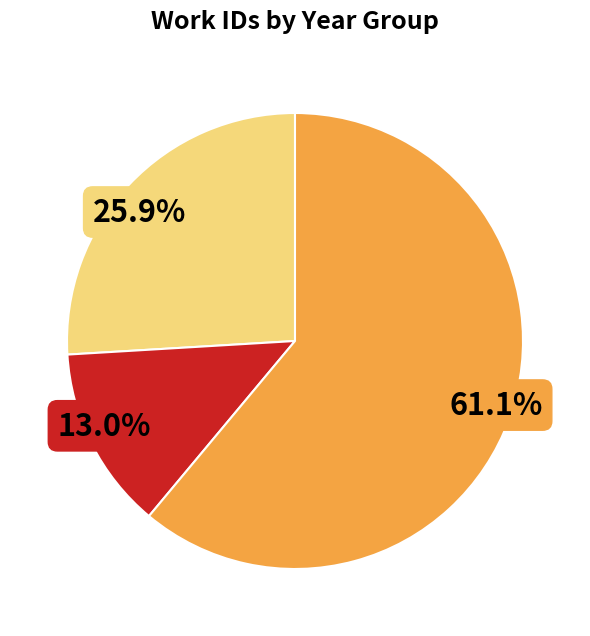

Is there a majority slice in this chart?

Yes